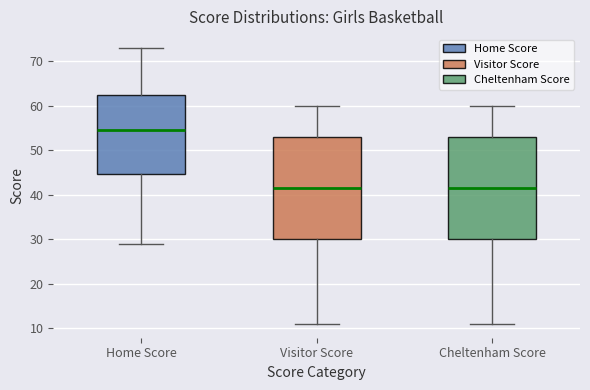

Reading left to right, read every box against the y-axis: the position of its median line, the range the box covers, and the ends of its whiskers. The values are not printed on the chart, so give them approximately, as read against the axis.

Home Score: median 55, box 45 to 63, whiskers 29 to 73
Visitor Score: median 42, box 30 to 53, whiskers 11 to 60
Cheltenham Score: median 42, box 30 to 53, whiskers 11 to 60